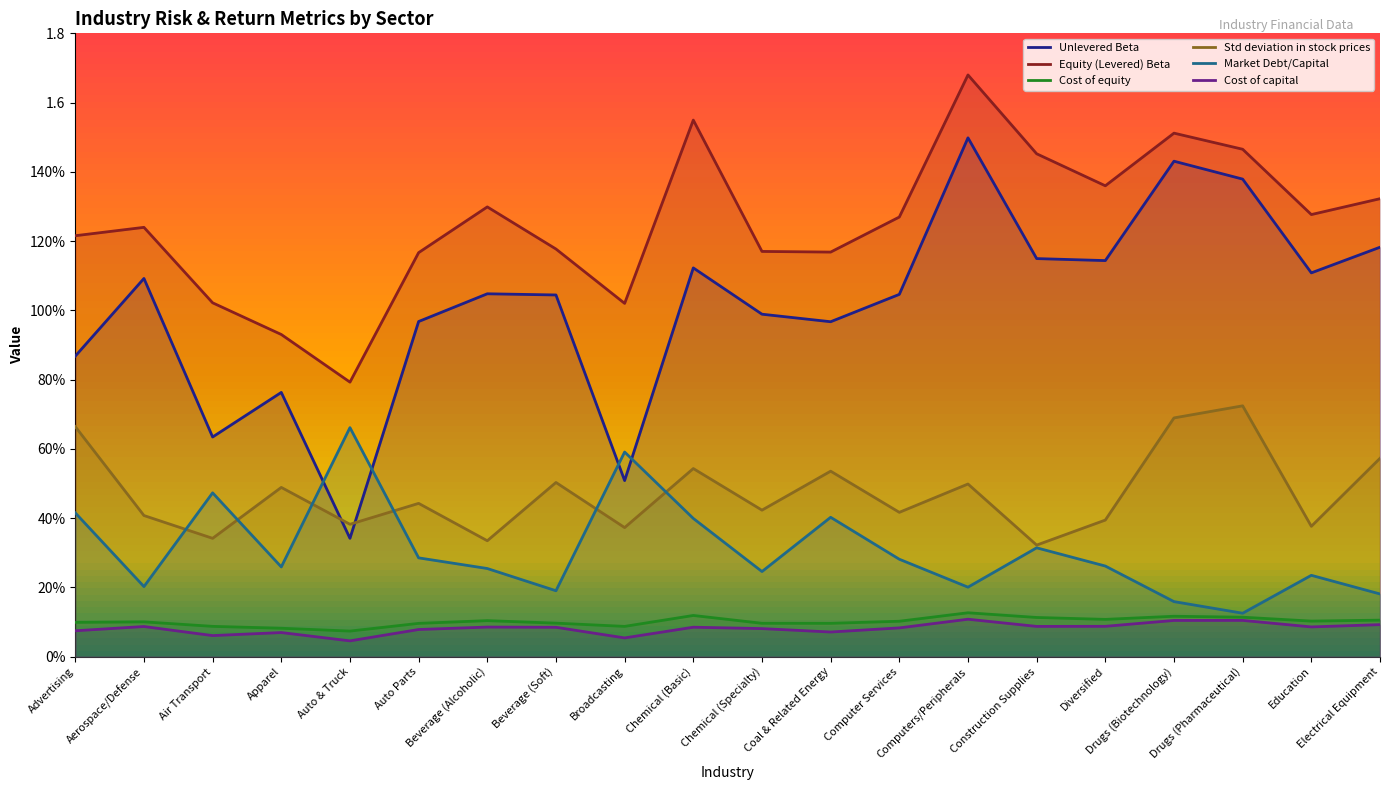

Rank the series at Aerospace/Defense from highest to lowest value.

Equity (Levered) Beta, Unlevered Beta, Std deviation in stock prices, Market Debt/Capital, Cost of equity, Cost of capital